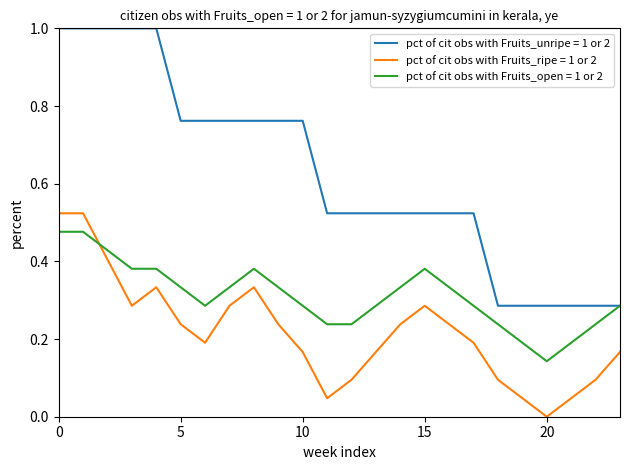

Count the pct of cit obs with Fruits_unripe = 1 or 2 values in the range 0 to 1.

24